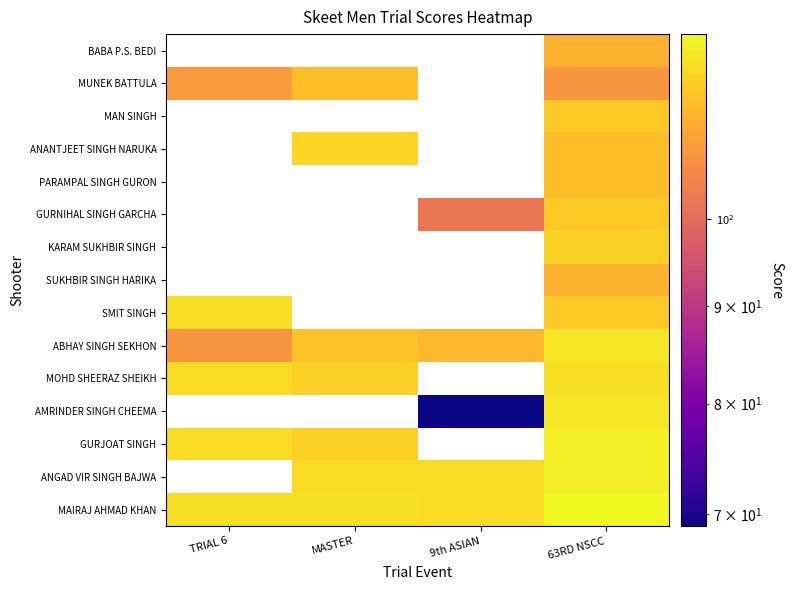

What is the spread (max minus min) of values at TRIAL 6?

121